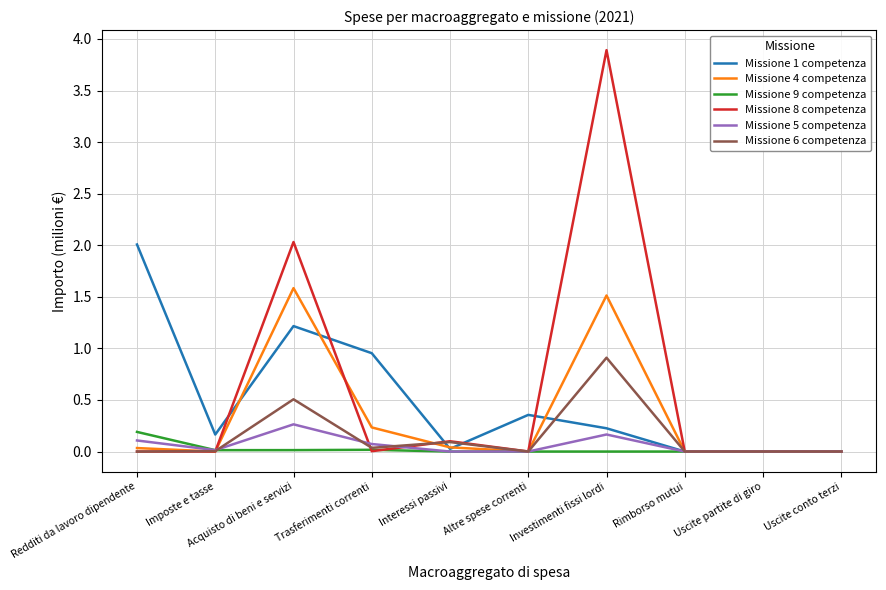

At which category does the chart reach its peak across all series?

Investimenti fissi lordi